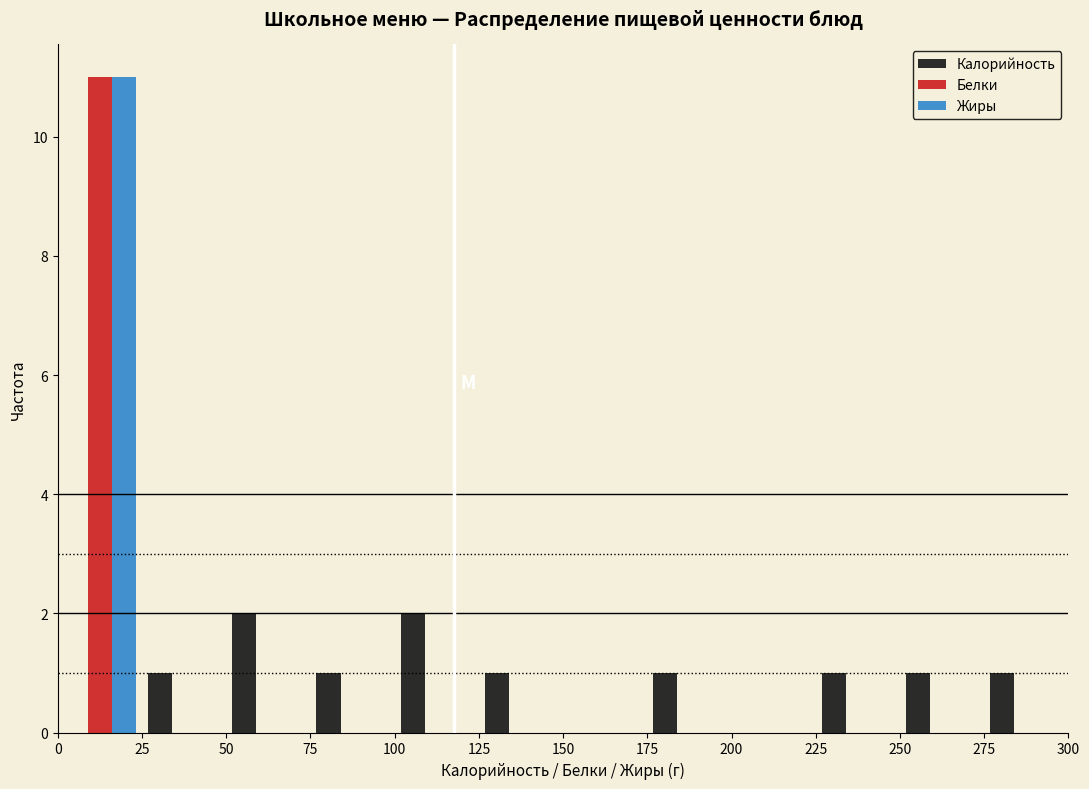

Reading left to right, transcribe this chart: for each range on the x-axis, give the height of each series' bar. The values are not printed on the chart, so give them approximately, as read against the axis.

0 to 25: Калорийность=0	Белки=11	Жиры=11
25 to 50: Калорийность=1	Белки=0	Жиры=0
50 to 75: Калорийность=2	Белки=0	Жиры=0
75 to 100: Калорийность=1	Белки=0	Жиры=0
100 to 125: Калорийность=2	Белки=0	Жиры=0
125 to 150: Калорийность=1	Белки=0	Жиры=0
150 to 175: Калорийность=0	Белки=0	Жиры=0
175 to 200: Калорийность=1	Белки=0	Жиры=0
200 to 225: Калорийность=0	Белки=0	Жиры=0
225 to 250: Калорийность=1	Белки=0	Жиры=0
250 to 275: Калорийность=1	Белки=0	Жиры=0
275 to 300: Калорийность=1	Белки=0	Жиры=0